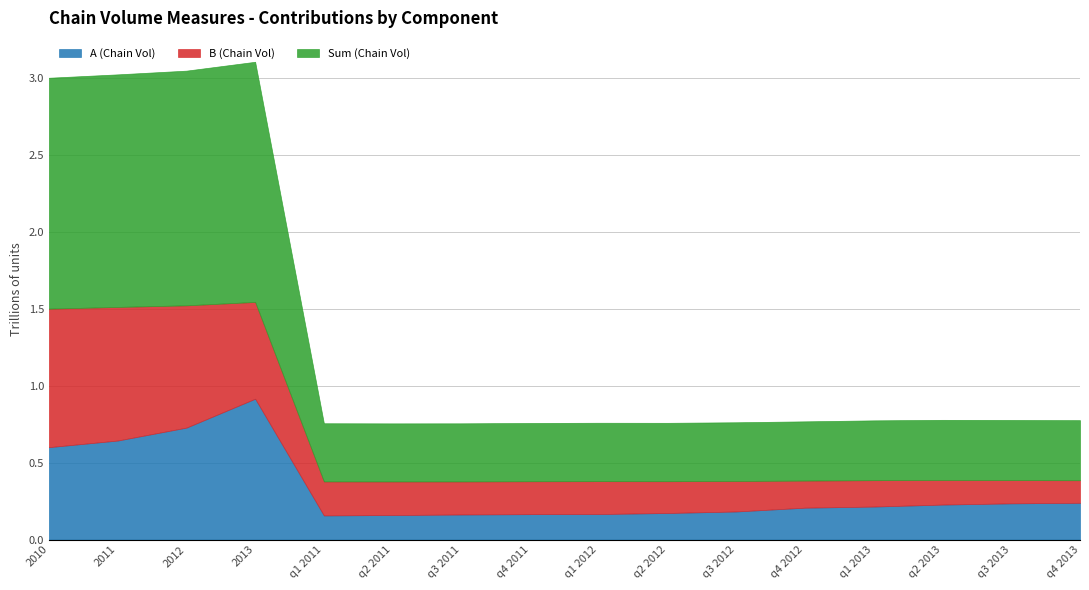

What is the label of the 12th point from the right?

q1 2011